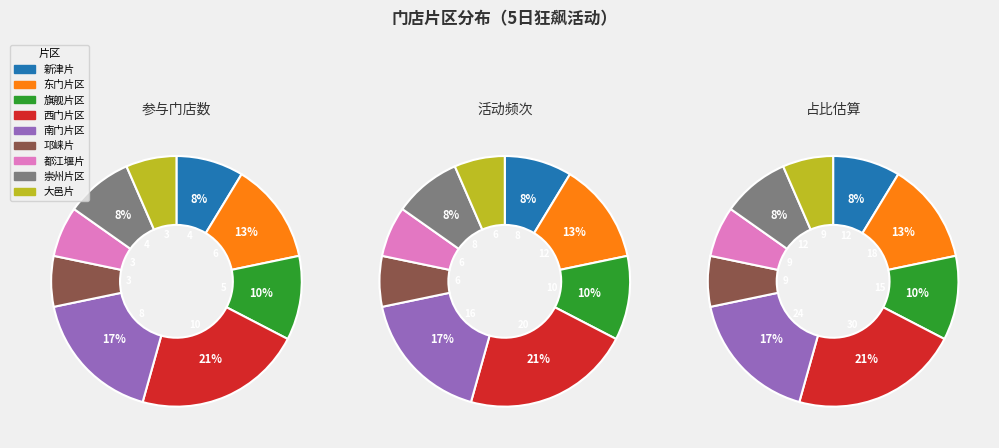

Does any single category account for the majority?

No